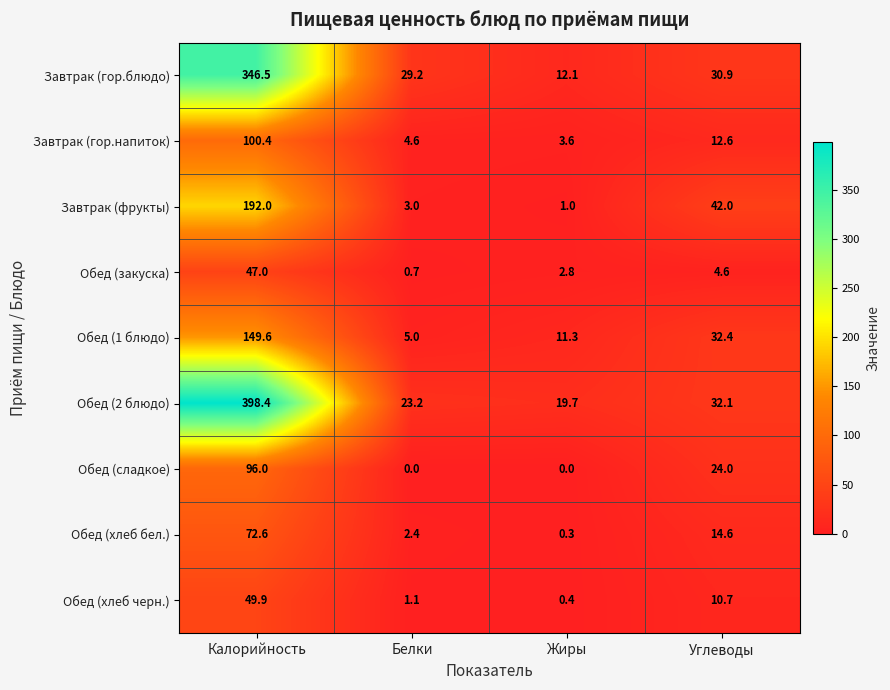

What is the greatest value displayed?

398.4